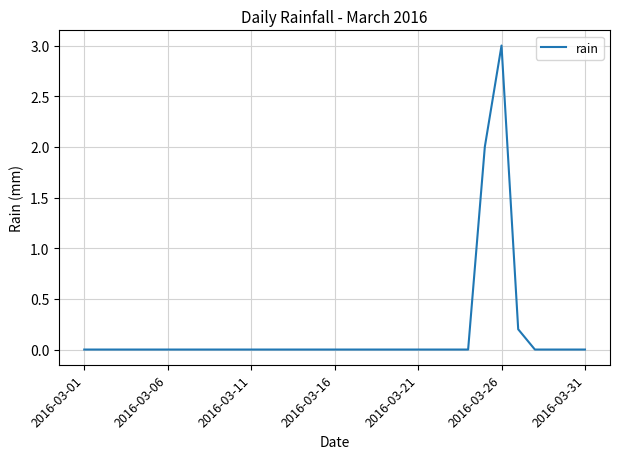

What is the maximum value shown in the chart?

3.0